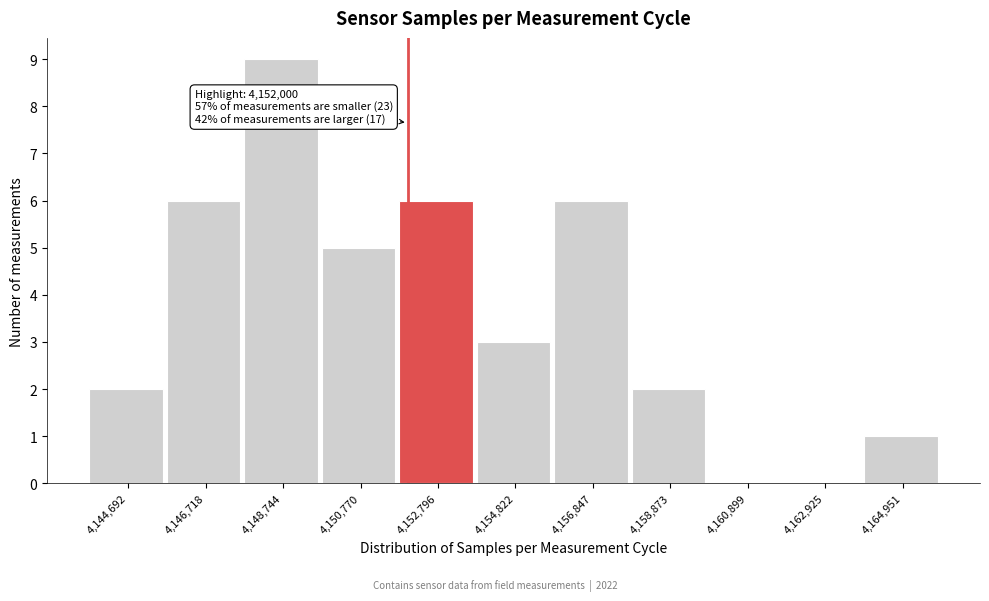

Which range on the x-axis has the tallest bar?

4147500 to 4150000